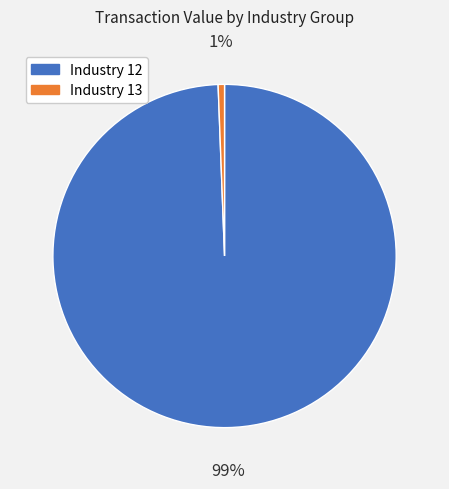

Which category accounts for the majority?

Industry 12